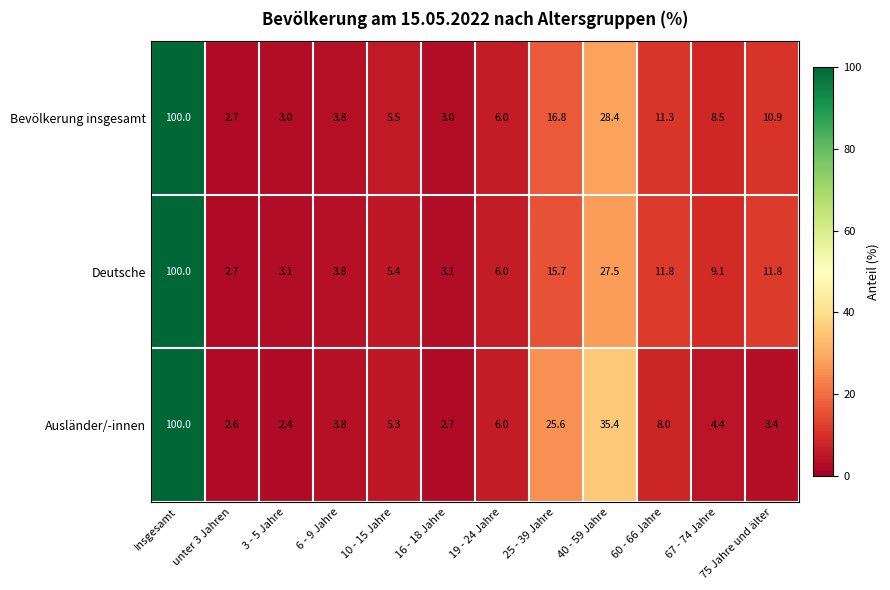

What is the average value of the Bevölkerung insgesamt series?

16.7